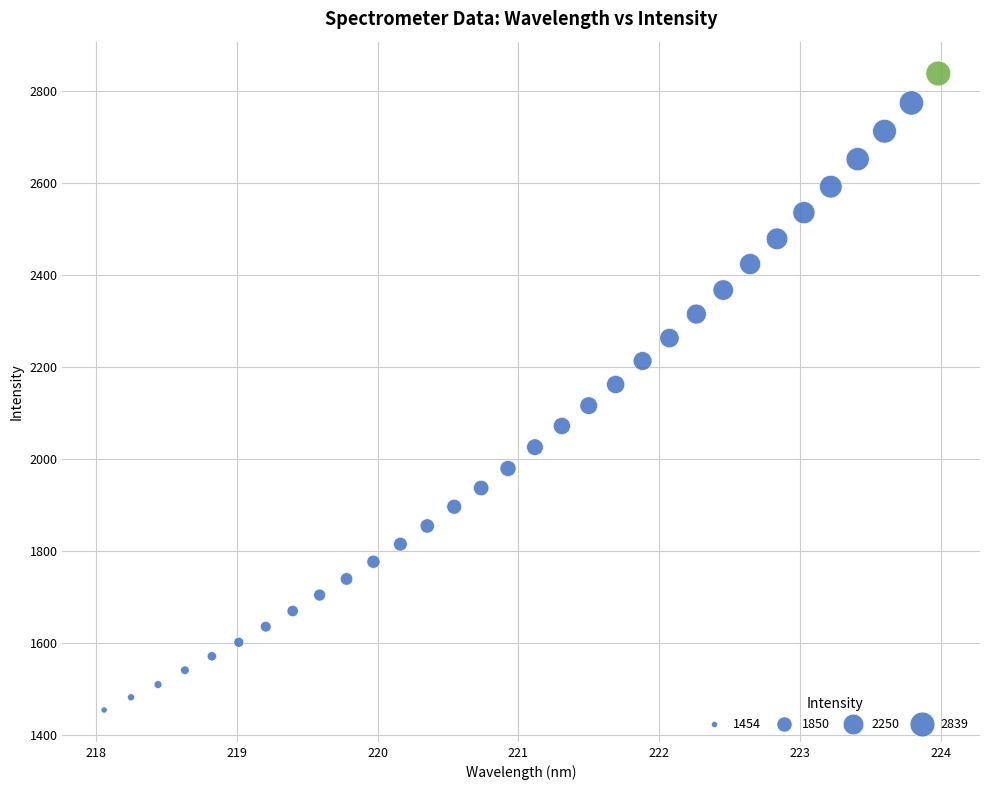

What is the range of X values (max minus min)?

5.9